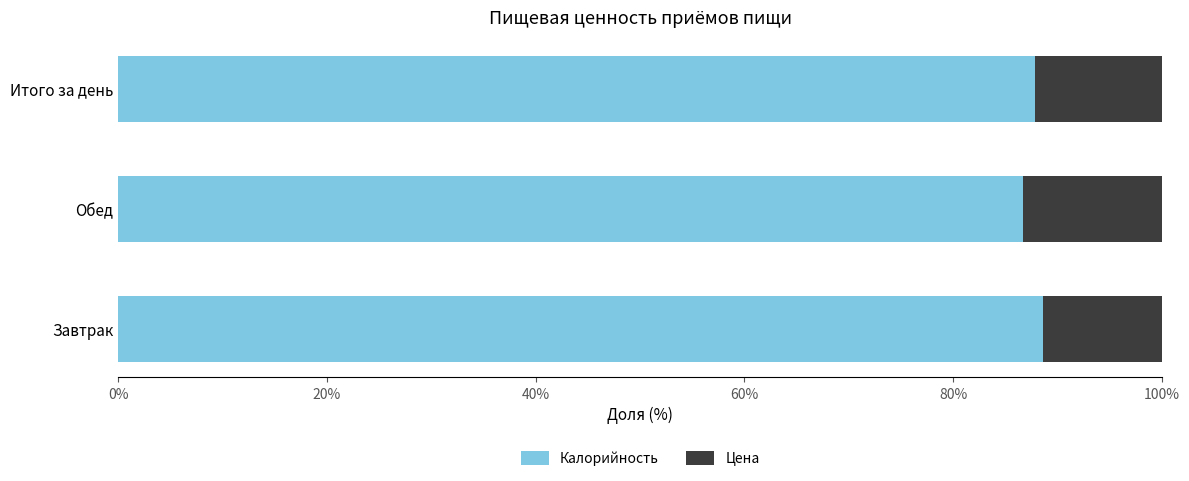

What is the highest value of the Калорийность series?

88.6